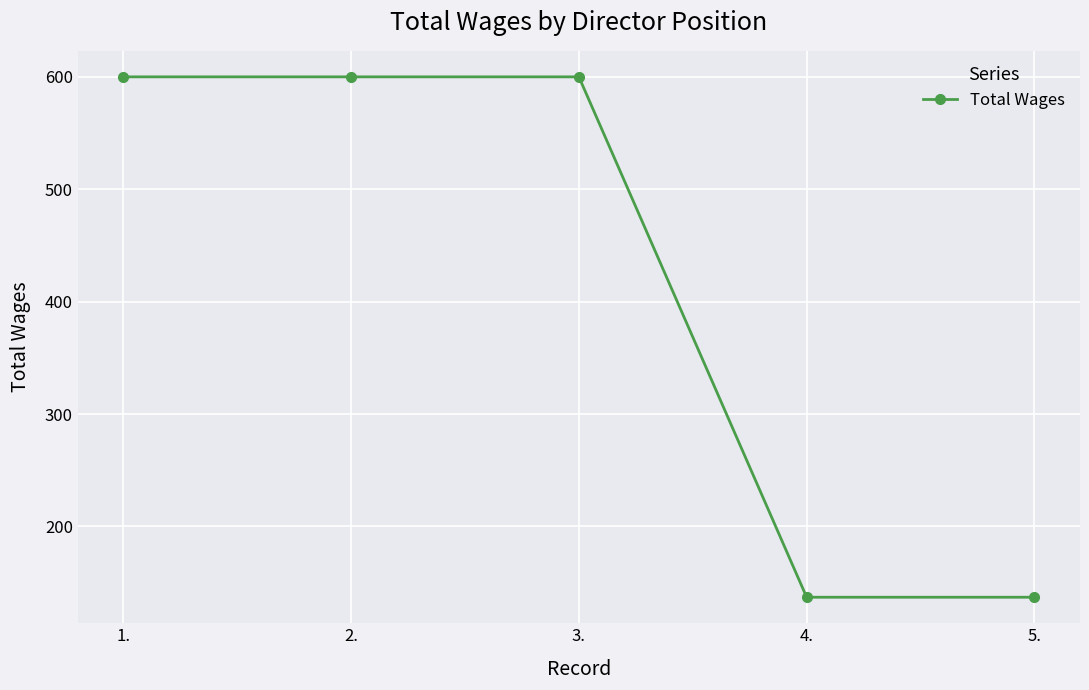

True or false: the data has more than 2 interior local peaks.

False